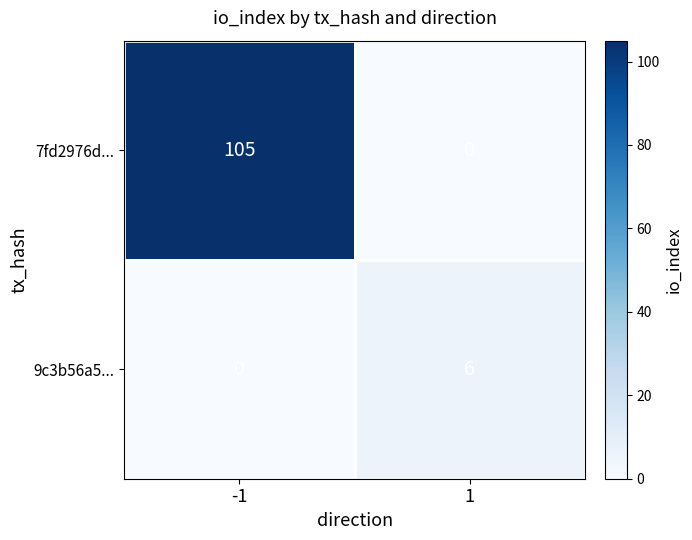

How many data points does each series have?

2